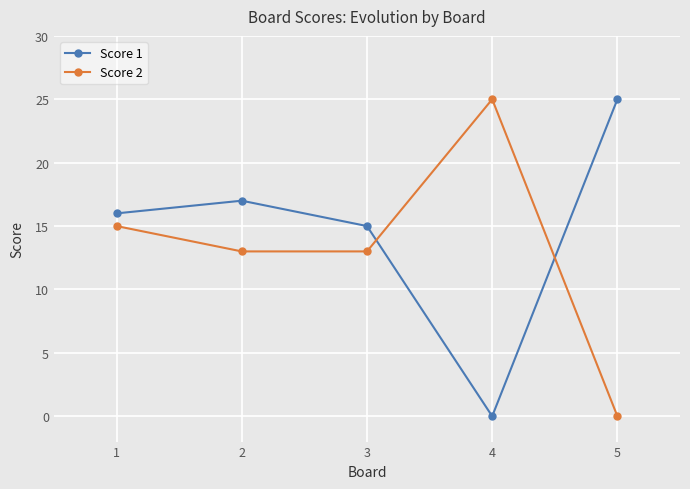

What is the difference between the highest and lowest values at 1?

1